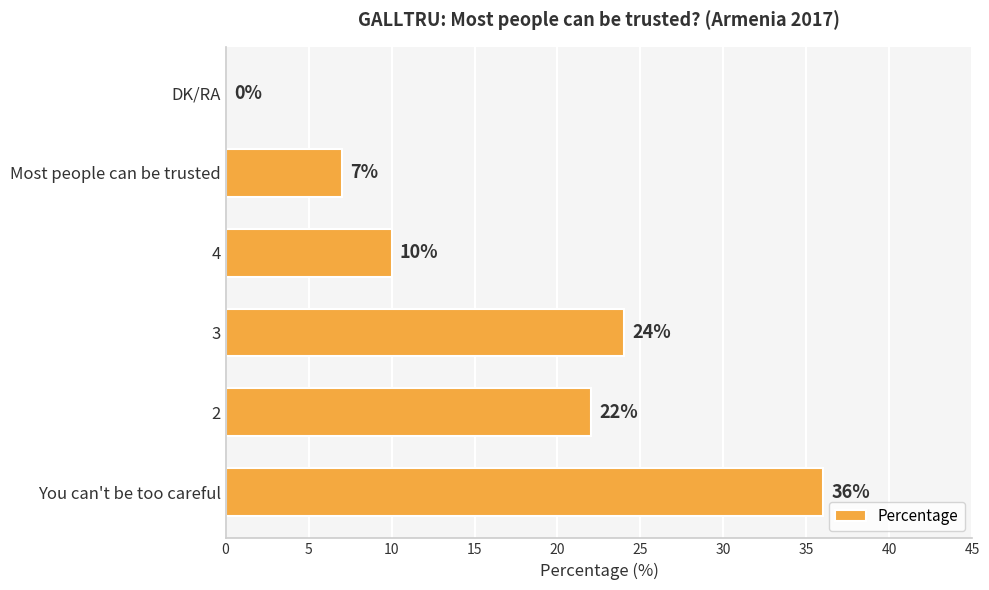

Between Most people can be trusted and 3, which is larger?

3